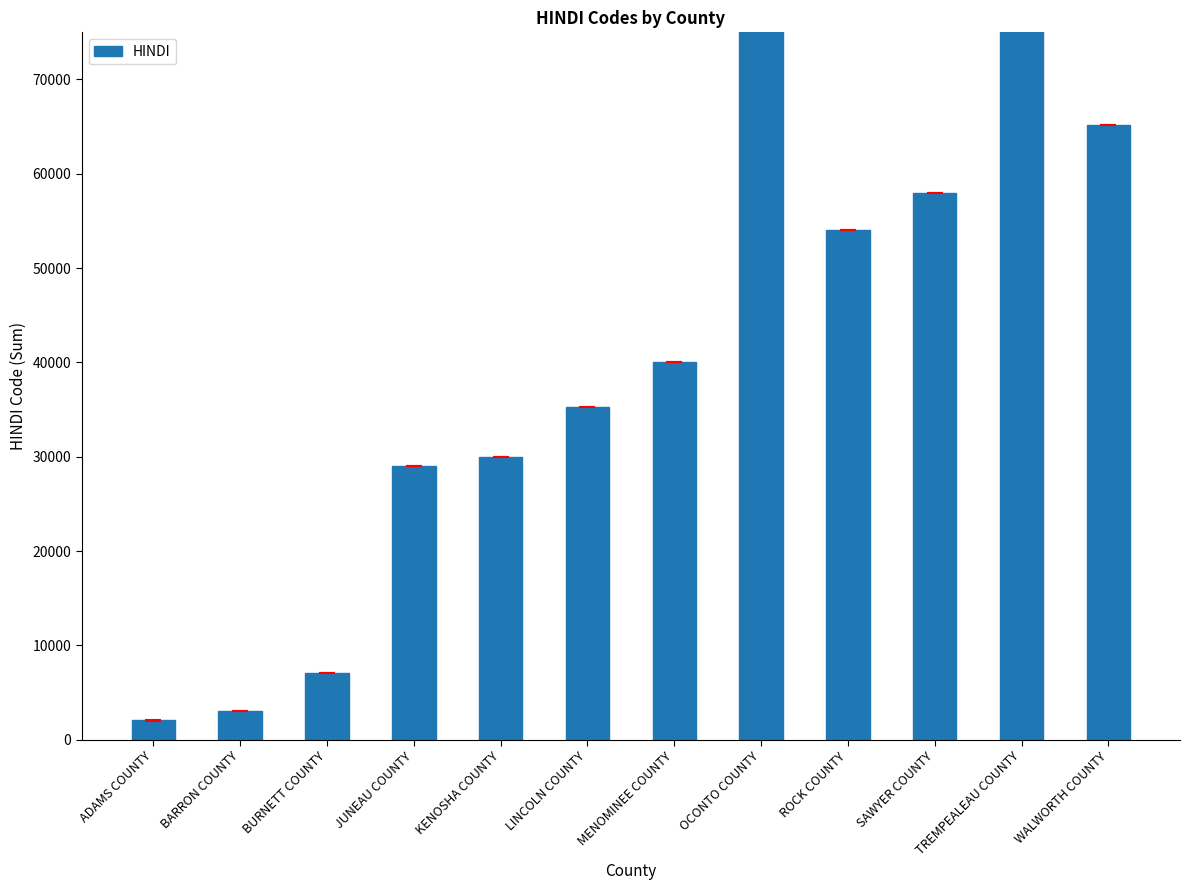

What is the sum of the values at LINCOLN COUNTY and SAWYER COUNTY?

93296